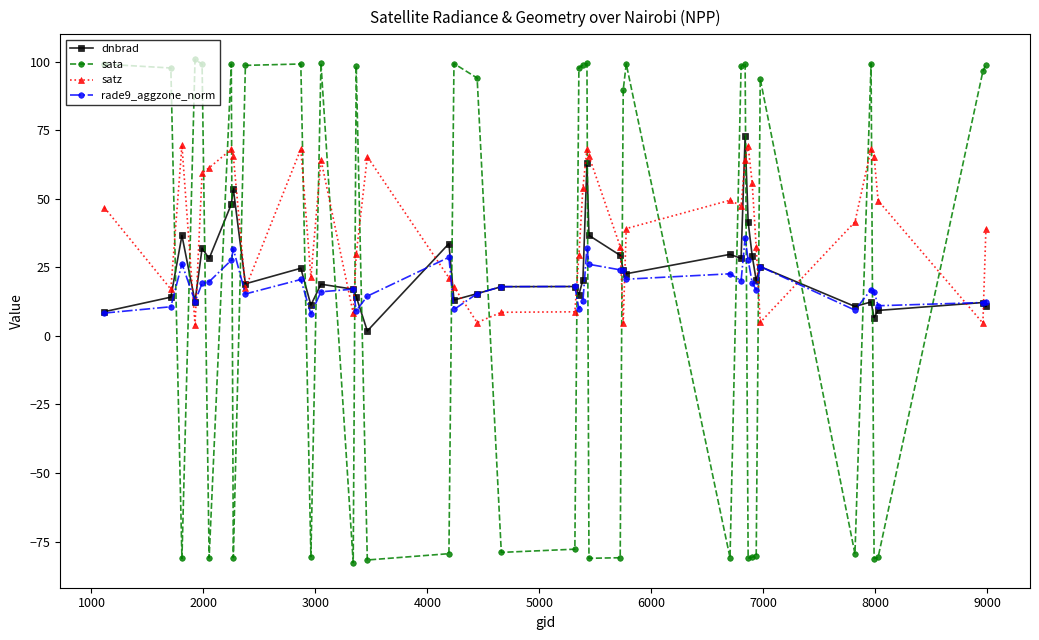

Which series has the largest range (max minus min)?

sata